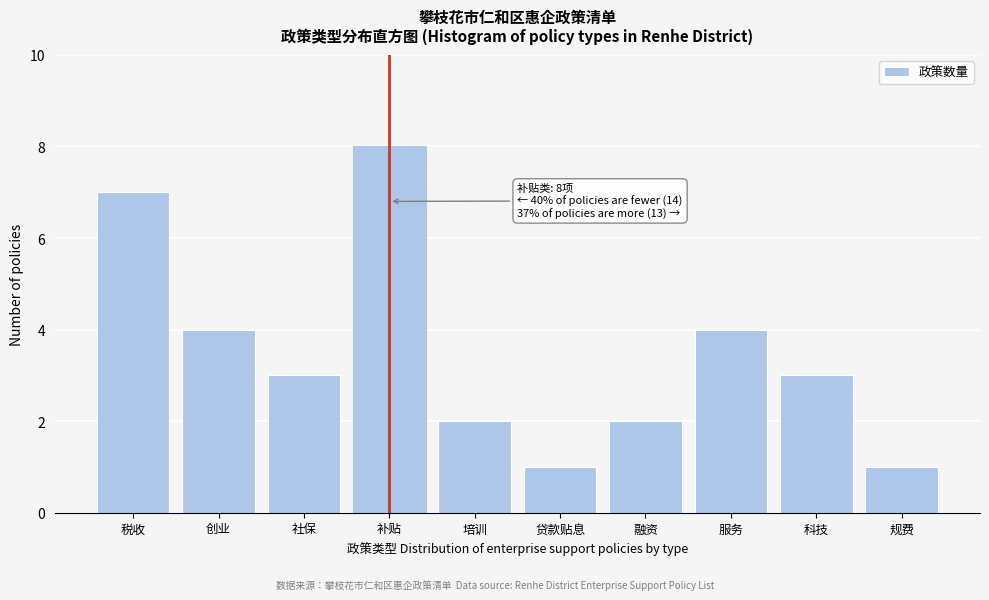

Reading left to right, list all the values displayed in this chart.

税收=7	创业=4	社保=3	补贴=8	培训=2	贷款贴息=1	融资=2	服务=4	科技=3	规费=1